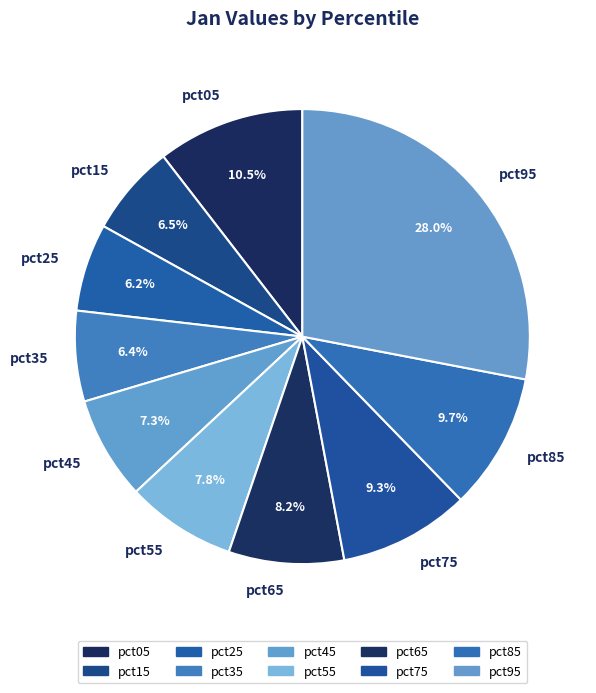

Is pct15 the majority of the pie?

No